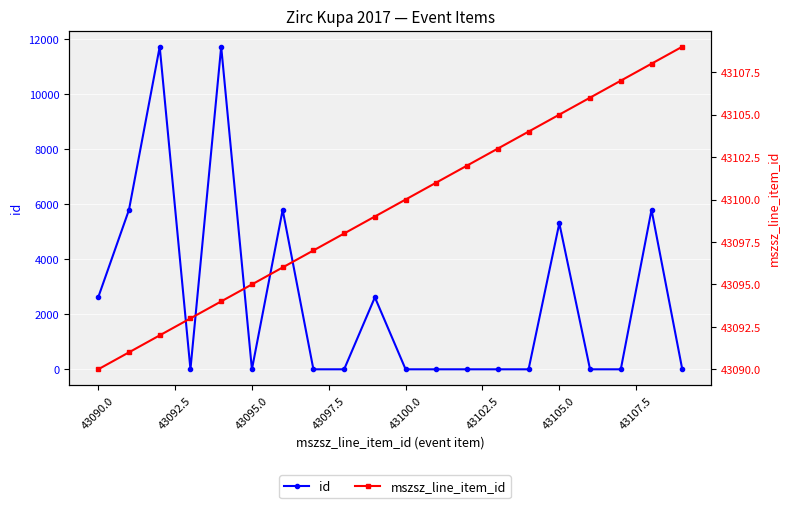

What are all the series names shown in the legend?

id, mszsz_line_item_id